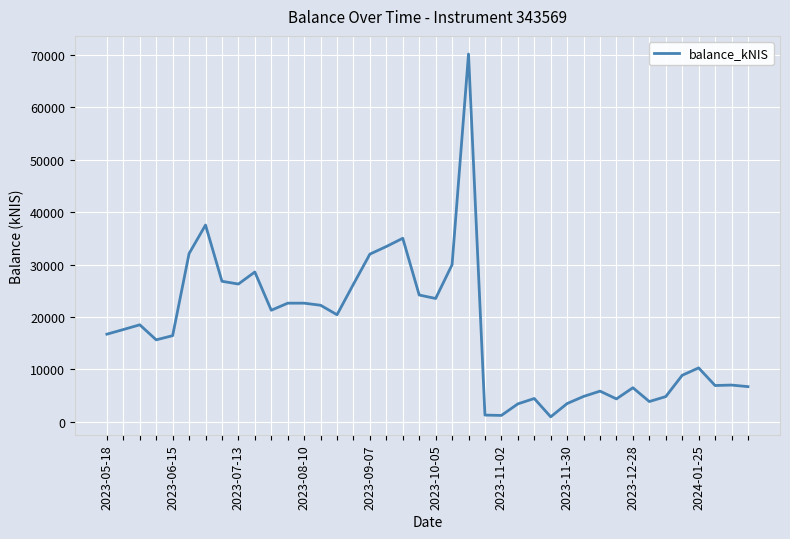

What is the difference between the maximum and minimum values?

69240.9